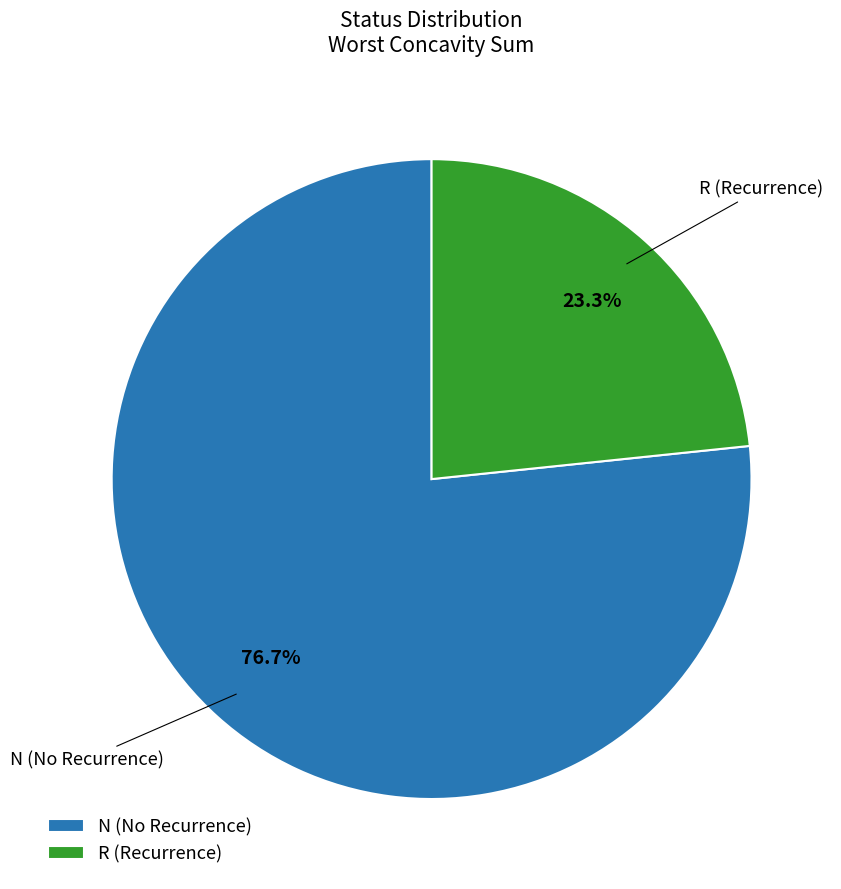

To the nearest percent, what is the combined percentage of N and R?

100%